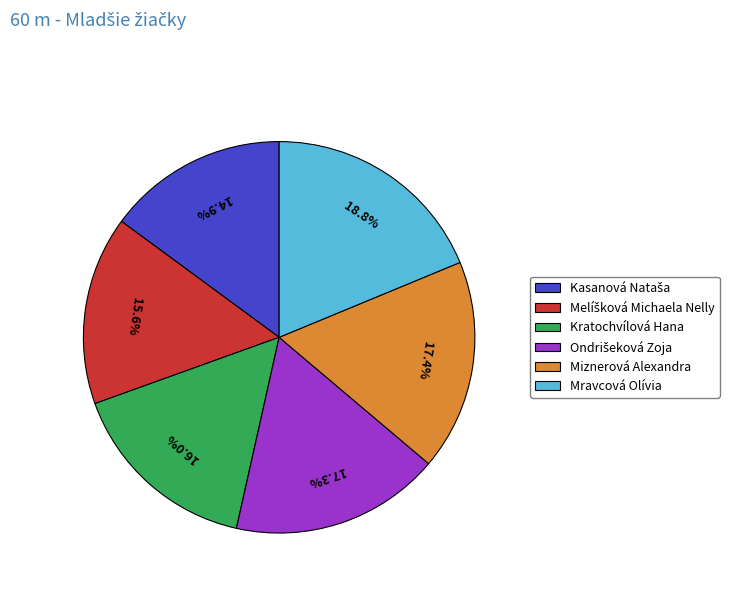

What portion of the pie excludes Mravcová Olívia?

81.2%